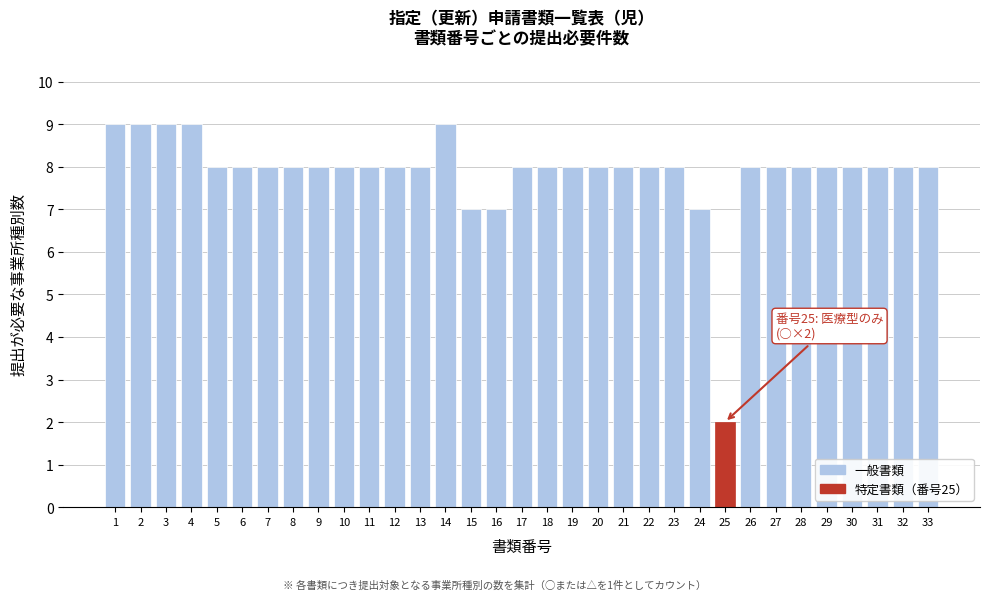

What is the ratio of the value at 2 to the value at 19?

1.1